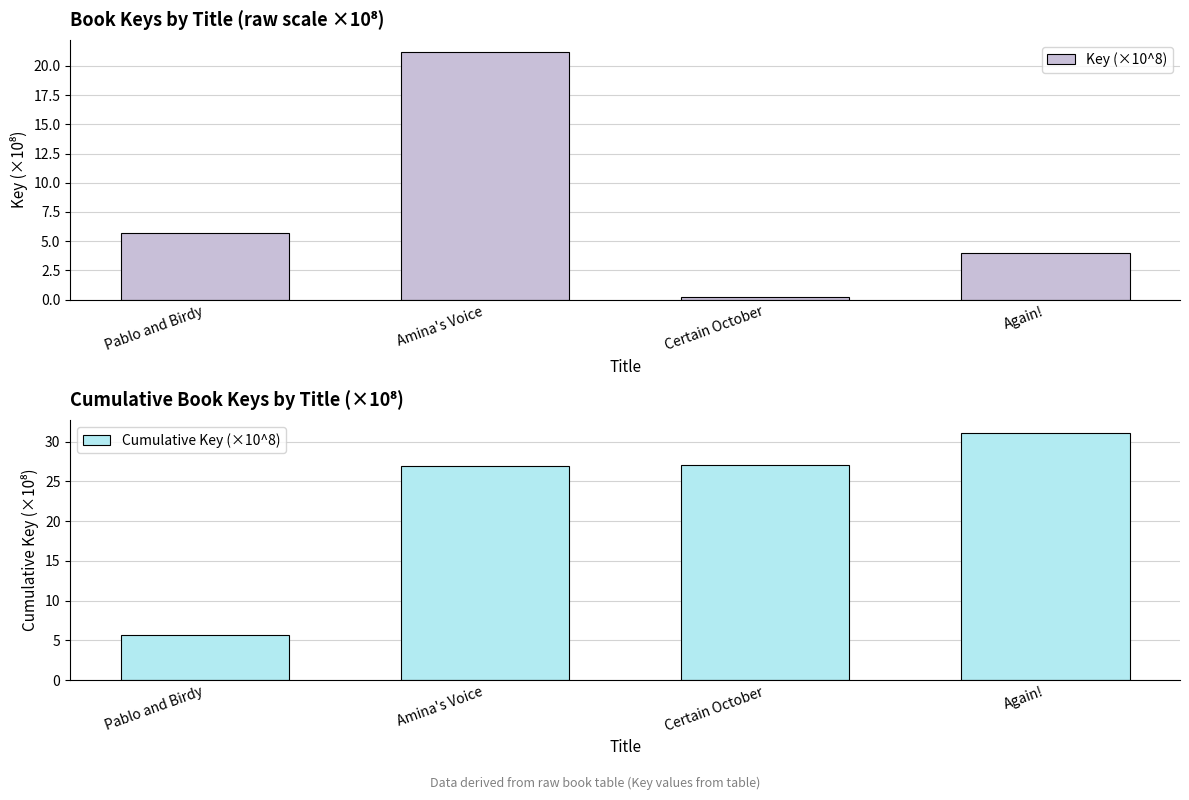

What are all the series names shown in the legend?

Key (×10^8), Cumulative Key (×10^8)